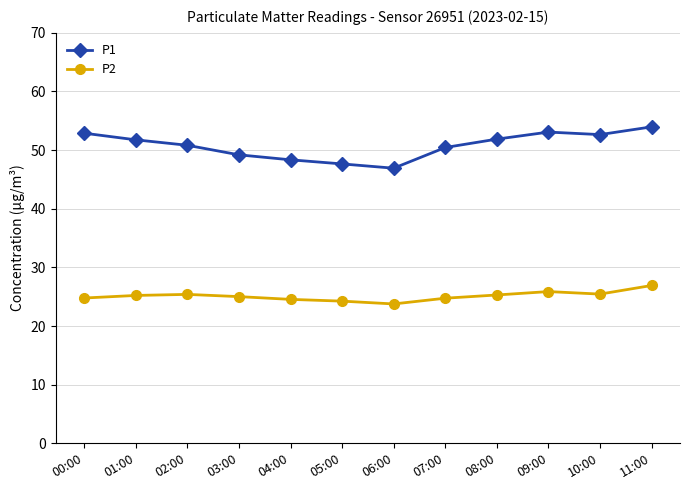

True or false: P1 and P2 intersect in this chart.

False